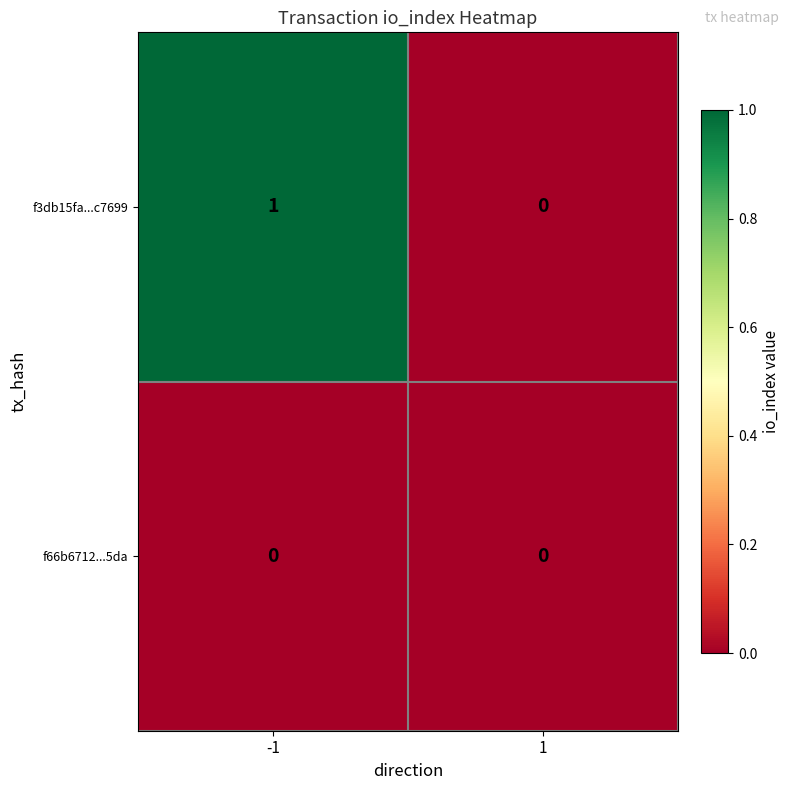

Between -1 and 1, which series saw the biggest shift?

f3db15fa...c7699